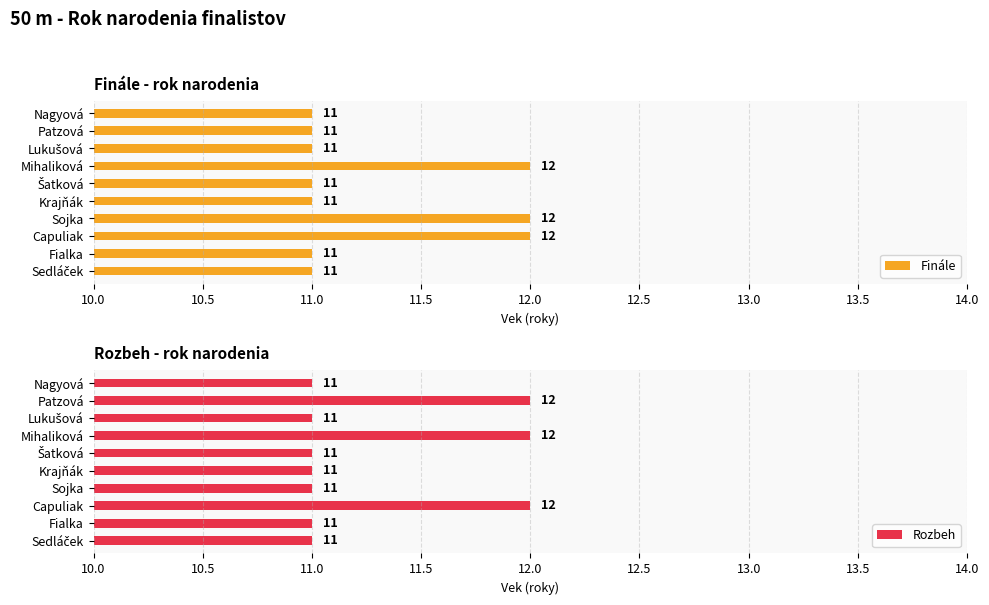

How many Finále values are between 11 and 12?

10